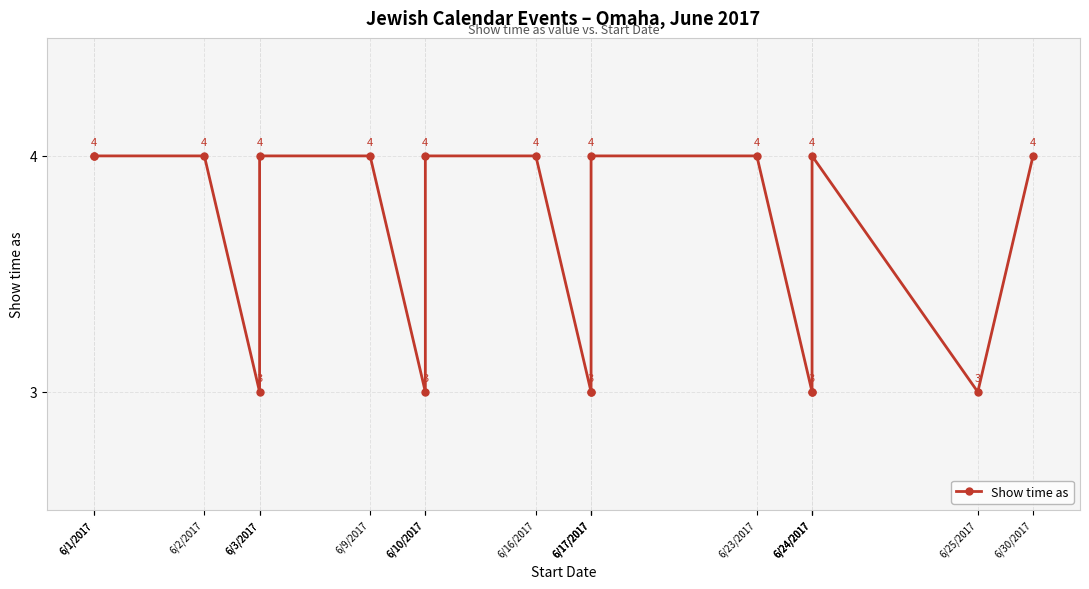

How many categories are shown in the chart?

18